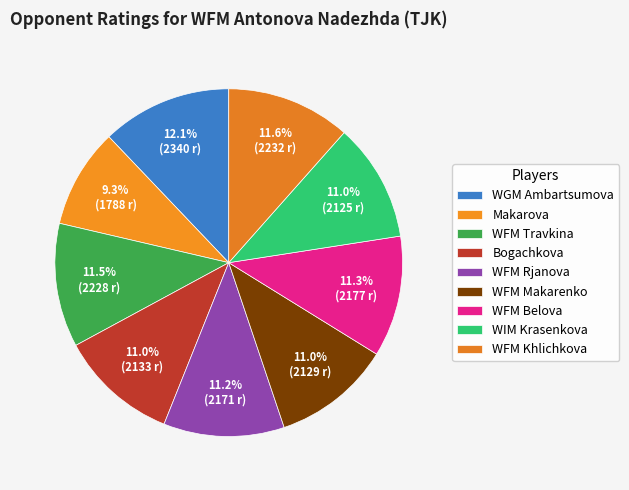

How many segments does this pie chart have?

9